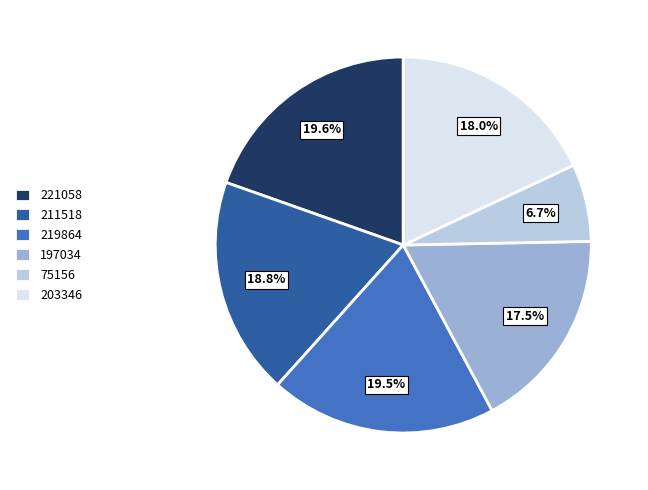

Which has a higher value, 211518 or 219864?

219864